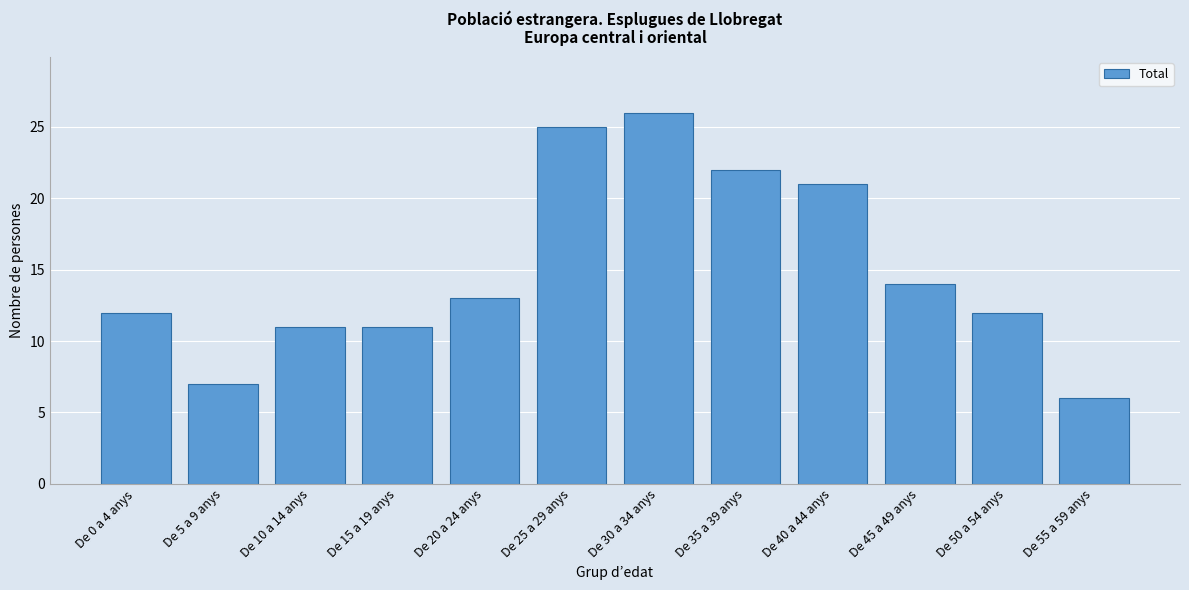

Reading left to right, extract all data points from this chart.

12	7	11	11	13	25	26	22	21	14	12	6